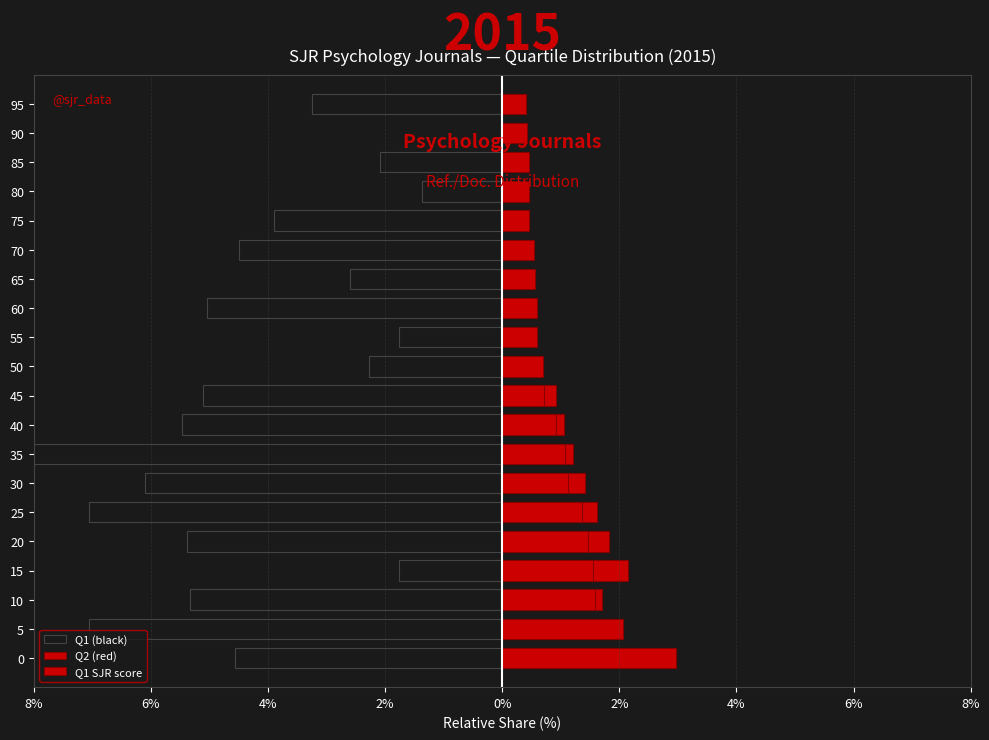

How many categories are shown in the chart?

20